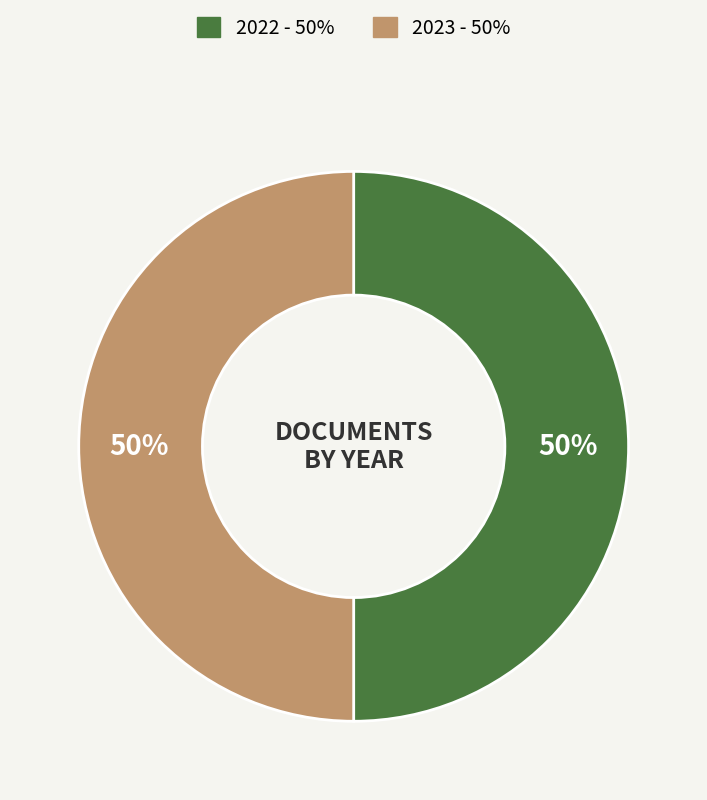

What percentage is the 2022 slice, to the nearest percent?

50%